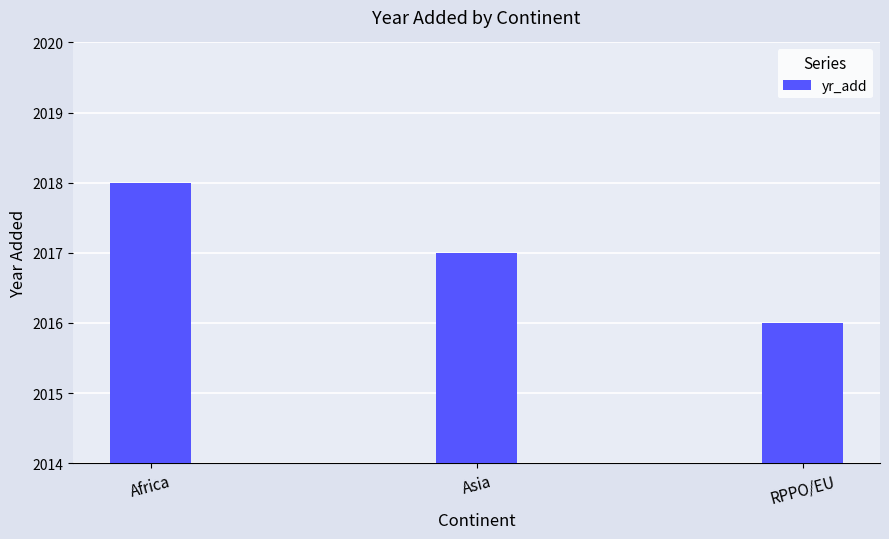

What is the smallest value displayed?

2016